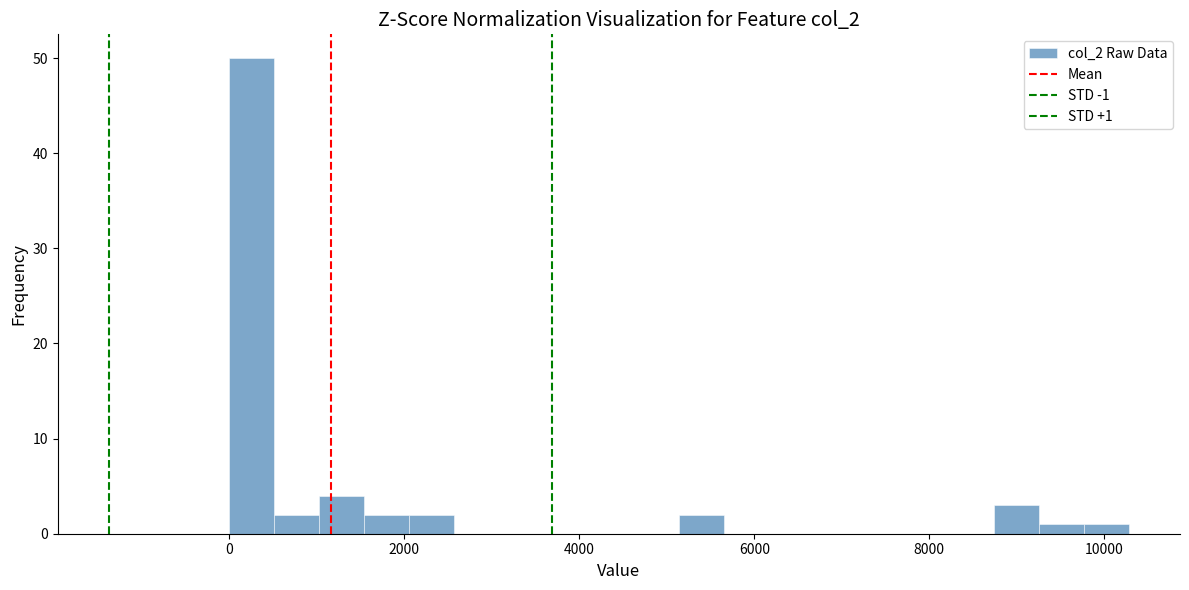

Read against the x-axis, roughly where is the centre of the tallest bar?

200